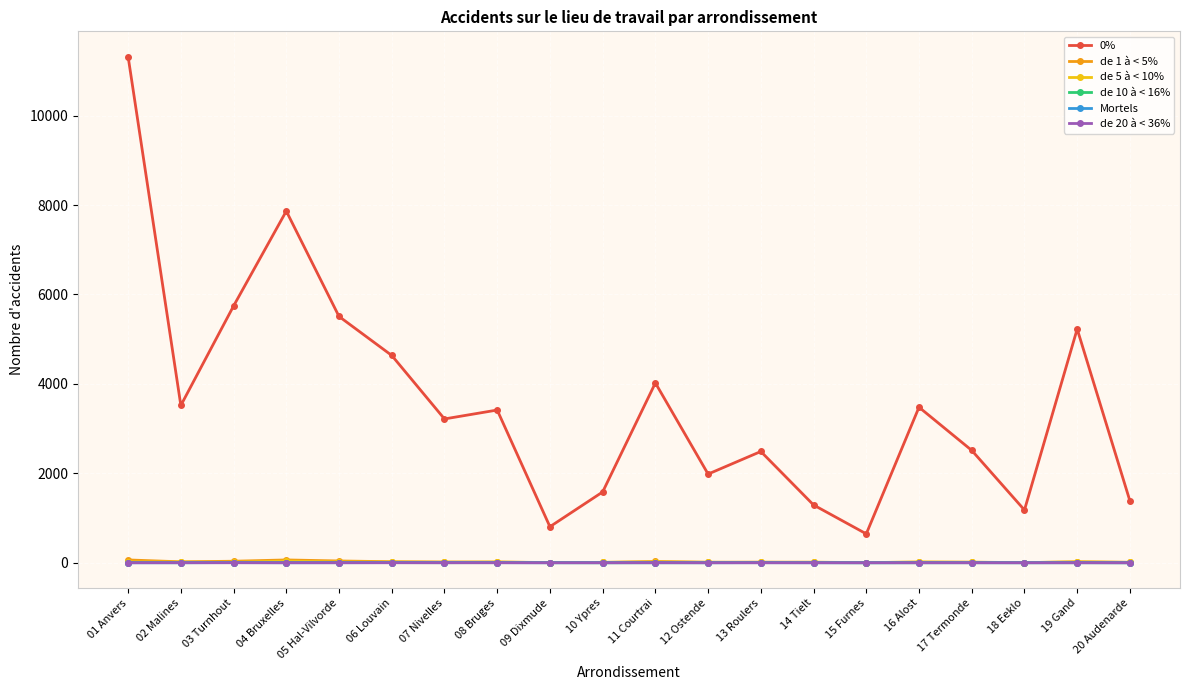

True or false: 0% and de 20 à < 36% intersect in this chart.

False